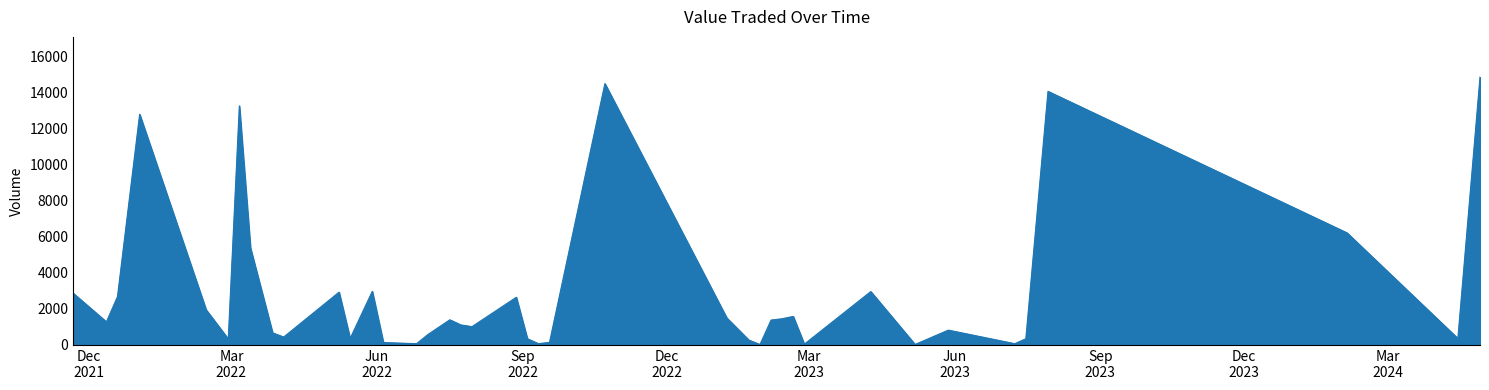

What is the difference between the maximum and minimum values?

14839